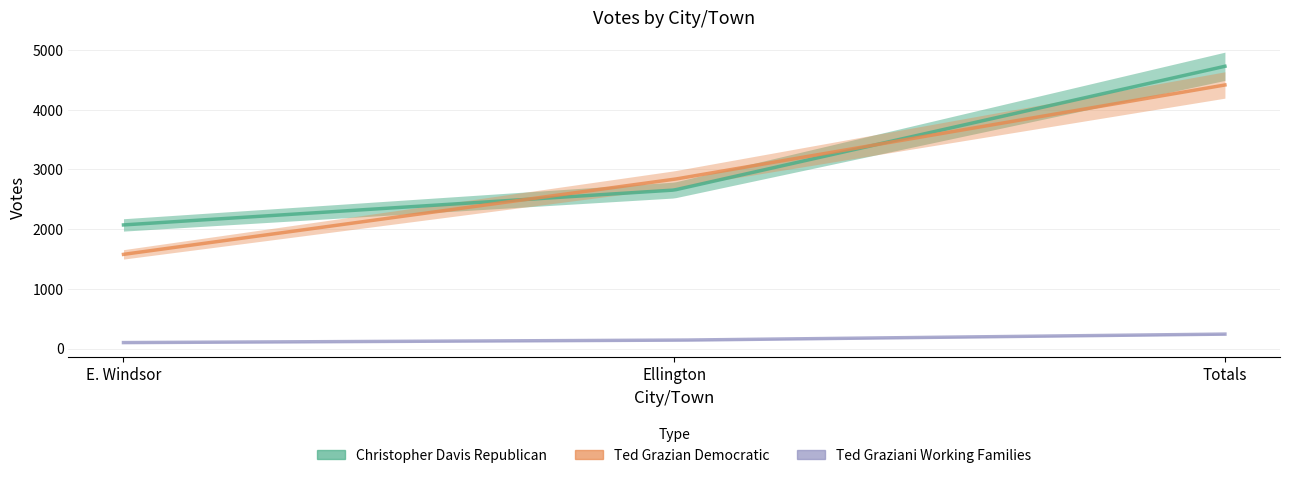

What is the value of the Ted Graziani Working Families point at the 1st from the left?

102